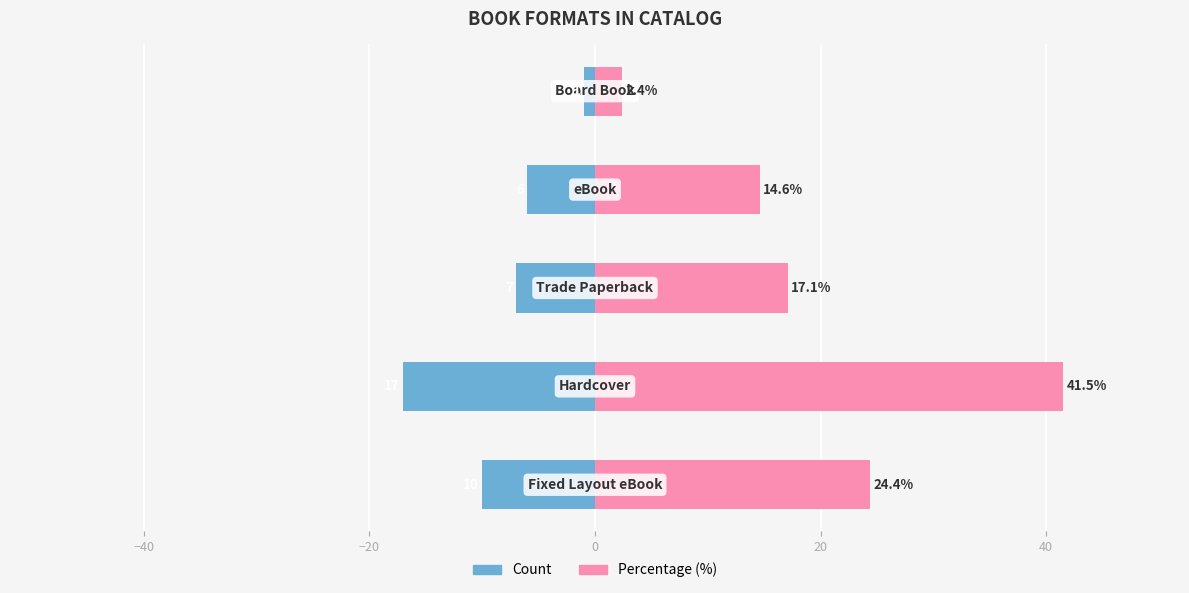

At how many categories does at least one series exceed 26?

1